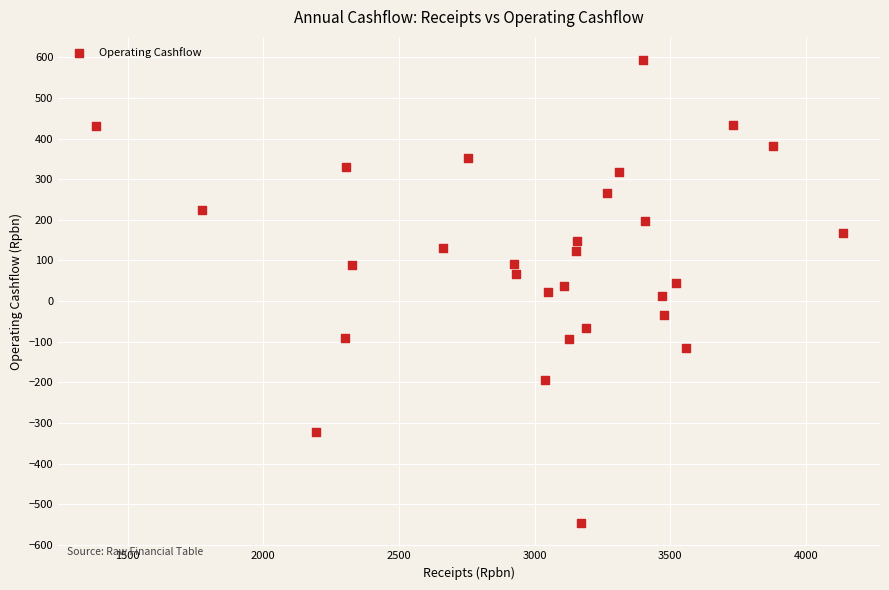

What is the range of X values (max minus min)?

2754.0